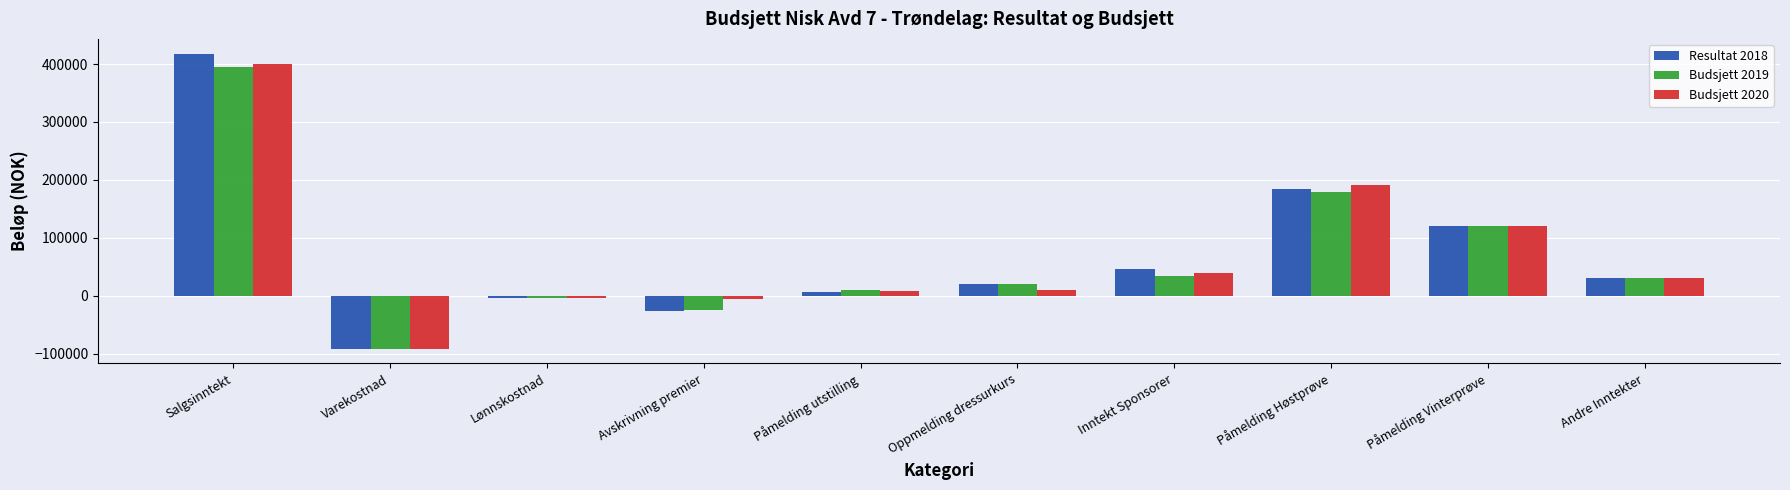

What position from the left is Salgsinntekt?

1